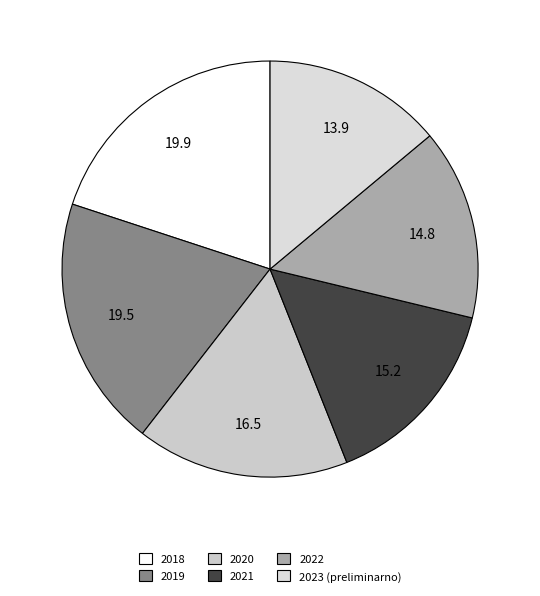

True or false: 2020 accounts for 25% of the total.

False